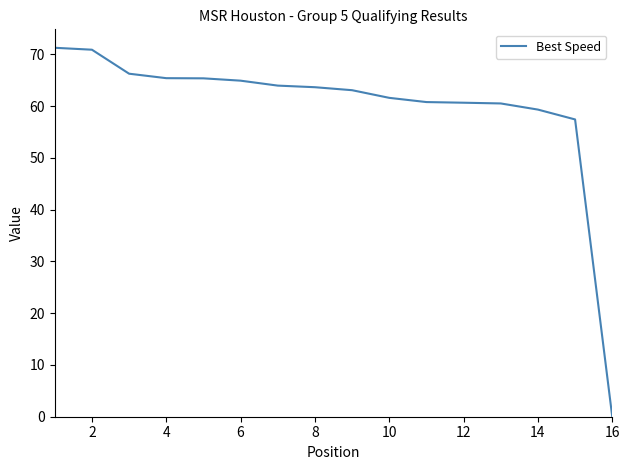

What is the difference between the maximum and minimum values?

71.3